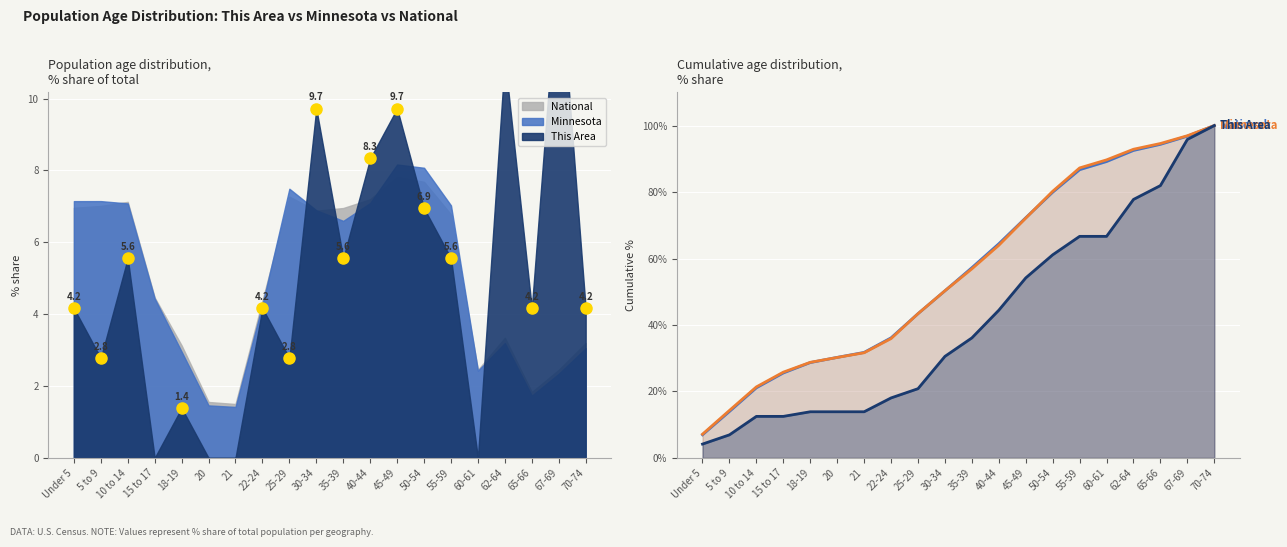

Which label corresponds to the largest value in the chart?

70-74